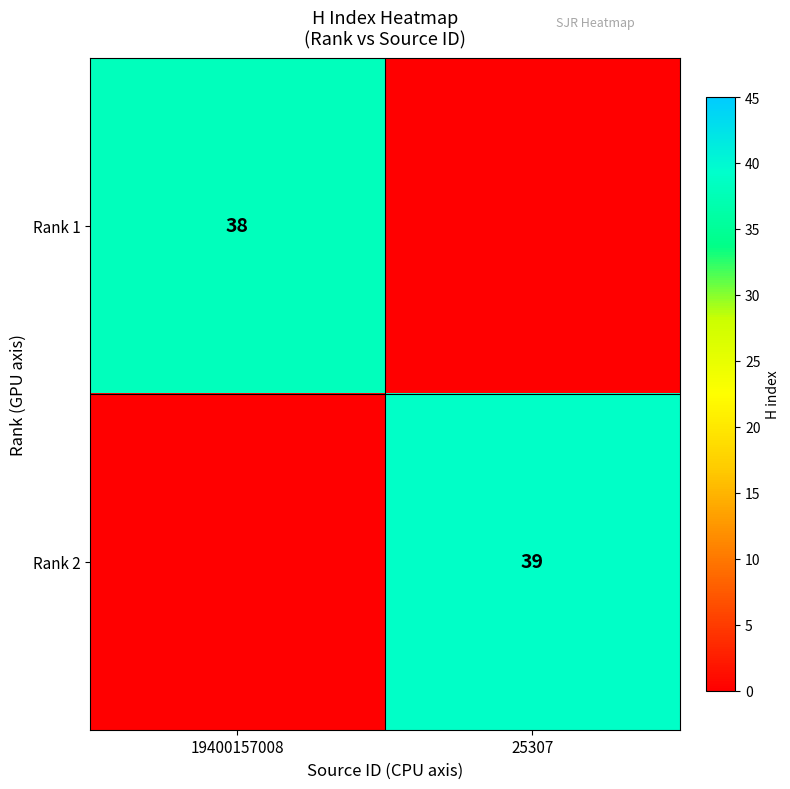

Which category has the lowest value across all series?

25307